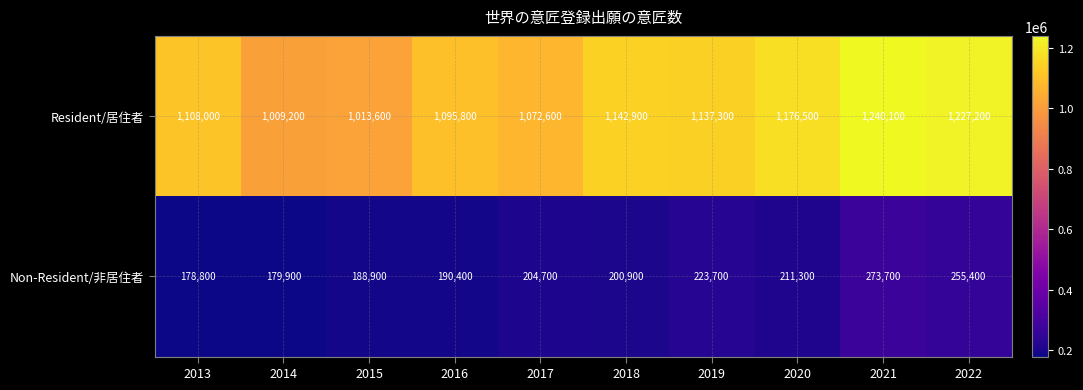

What is the spread (max minus min) of values at 2022?

971800